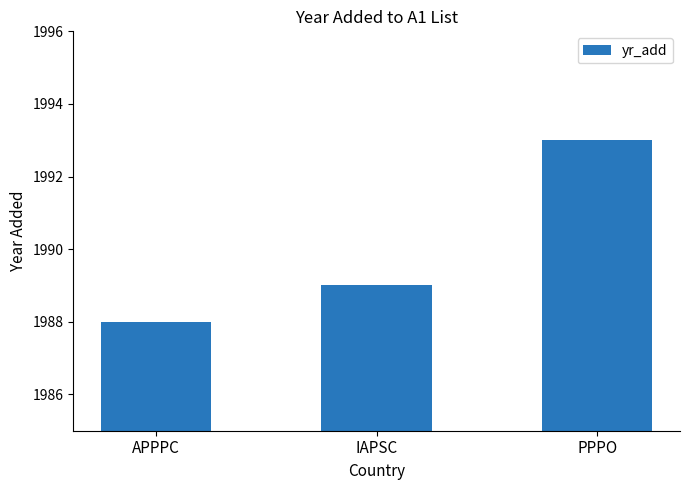

List the labels in order of value, largest first.

PPPO, IAPSC, APPPC